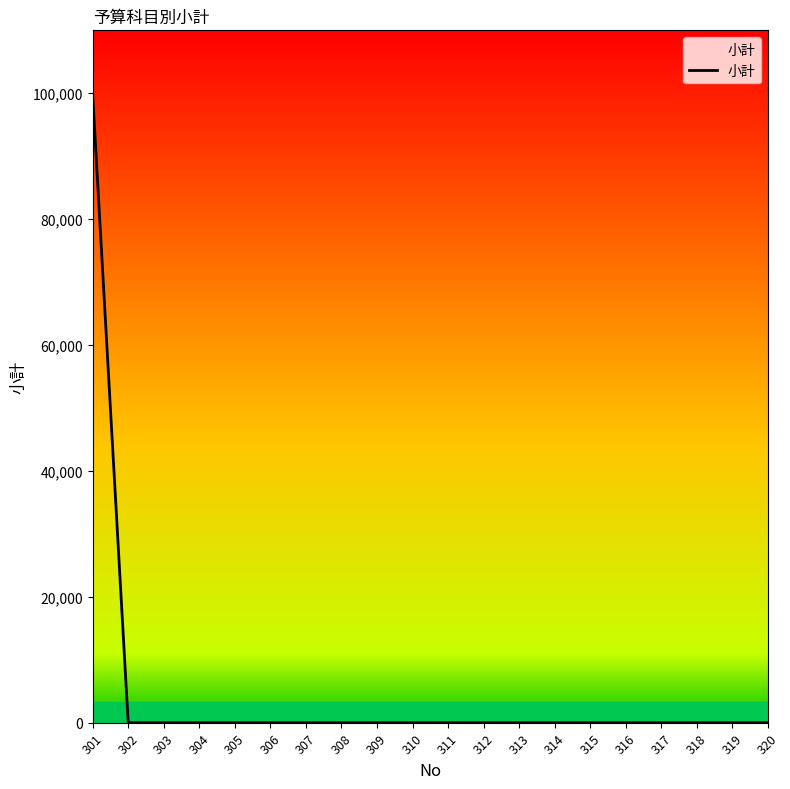

What is the change in value from 301 to 313?

-99800